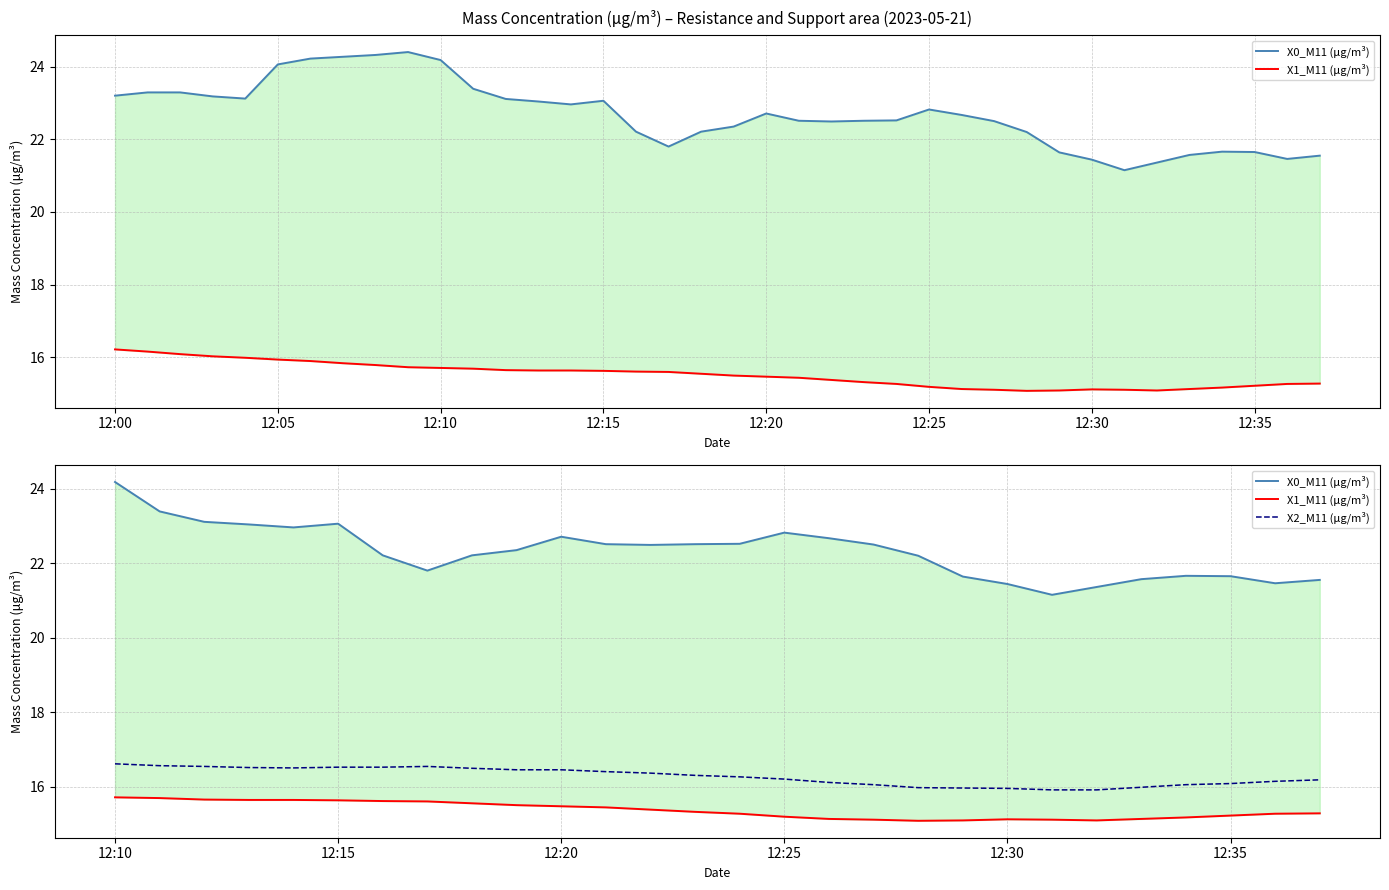

Is it true that X0_M11 (μg/m³) equals 12.3 at 12:15?

False